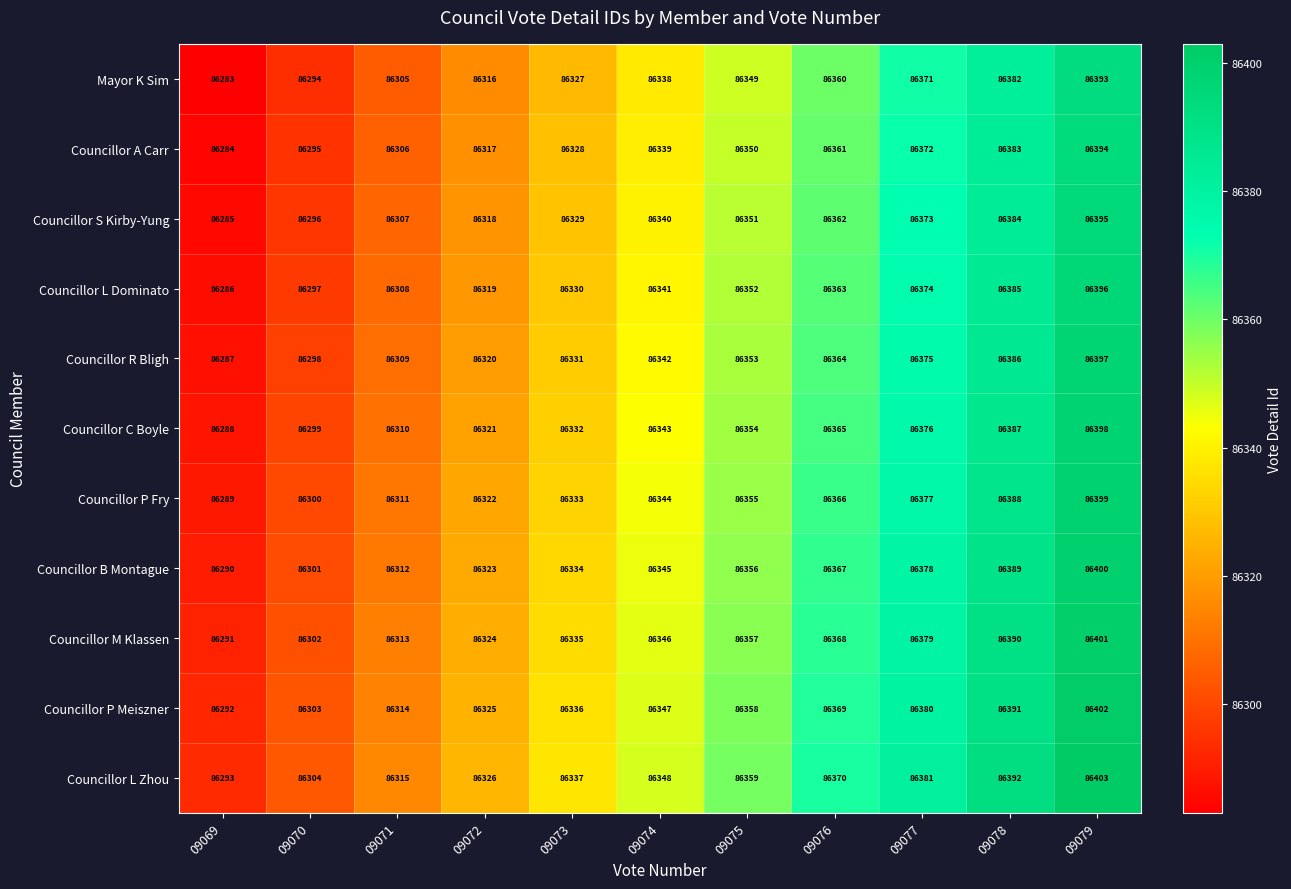

What is the sum of all Councillor M Klassen values?

949806